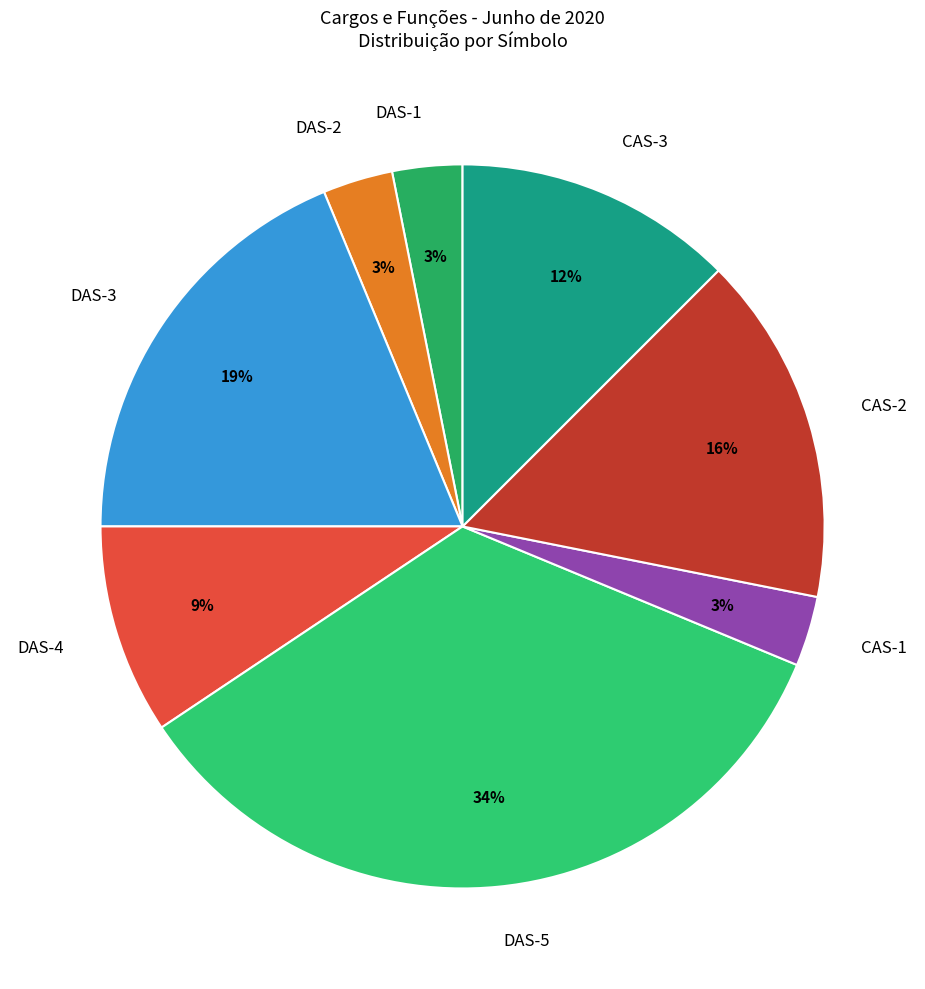

True or false: DAS-4 accounts for 16% of the total.

False